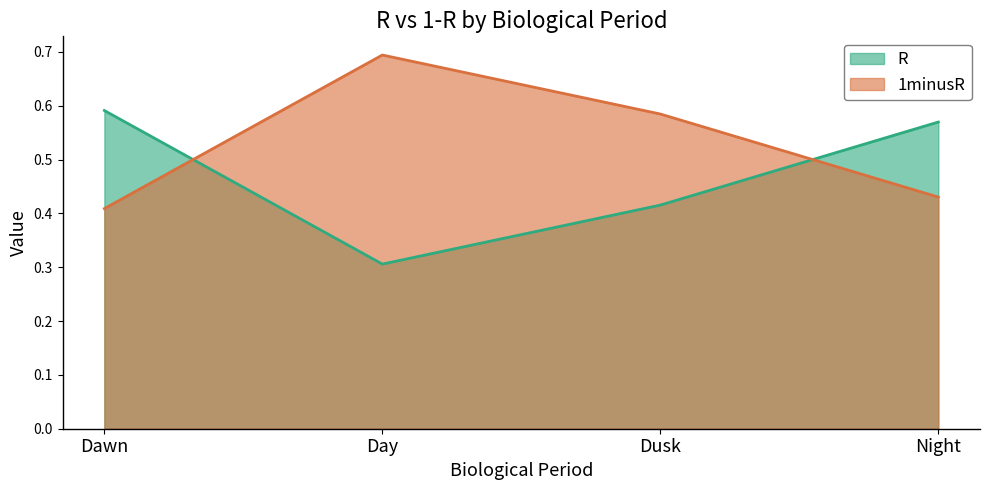

At which label is R closest to 0?

Day